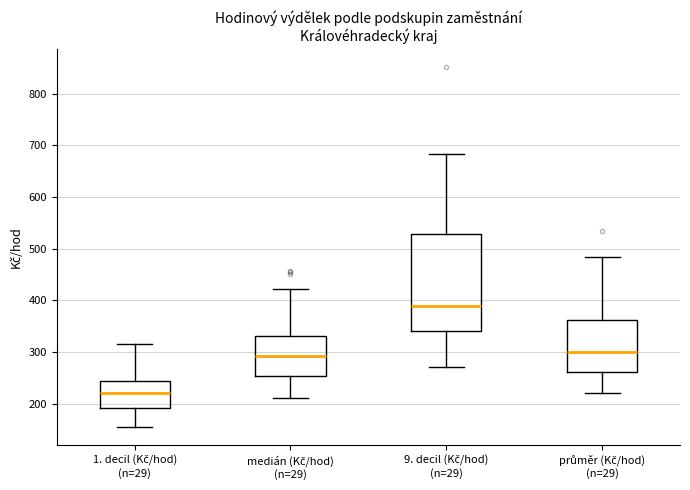

Which box has the lowest median line?

1. decil (Kč/hod) (n=29)